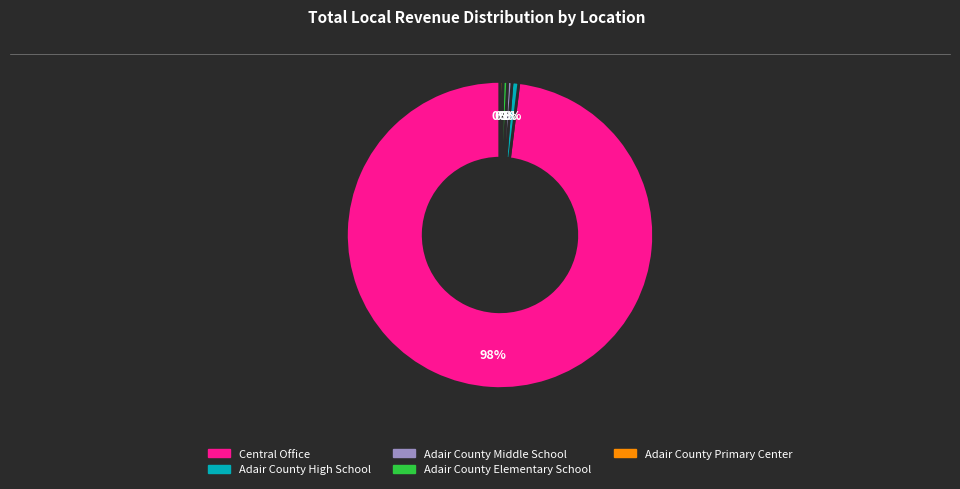

Approximately how many times larger is the value at Adair County Middle School compared to Adair County Elementary School?

1.0